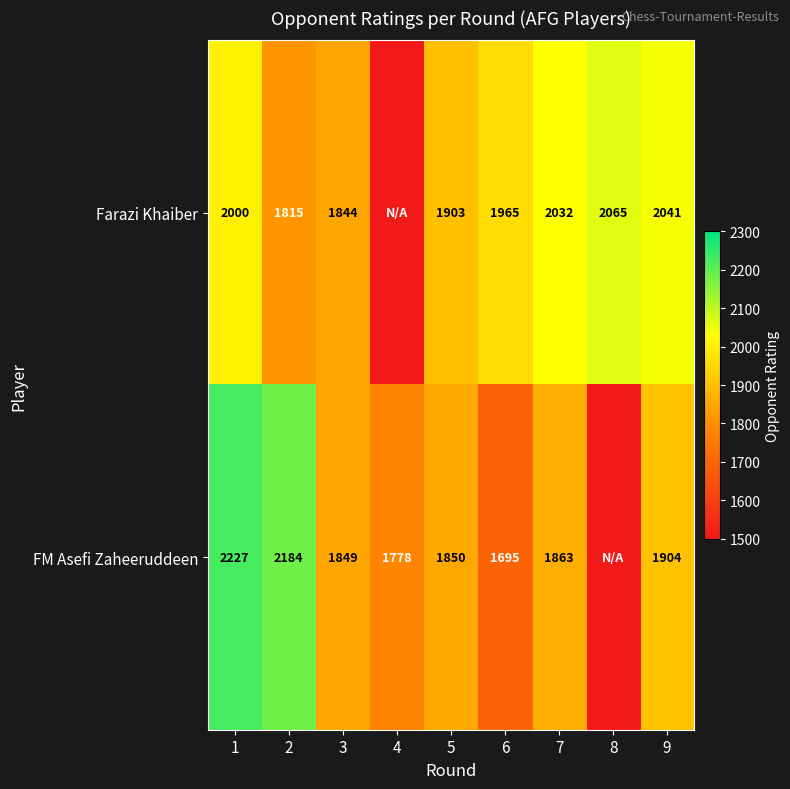

What is the total value across all series at 1?

4227